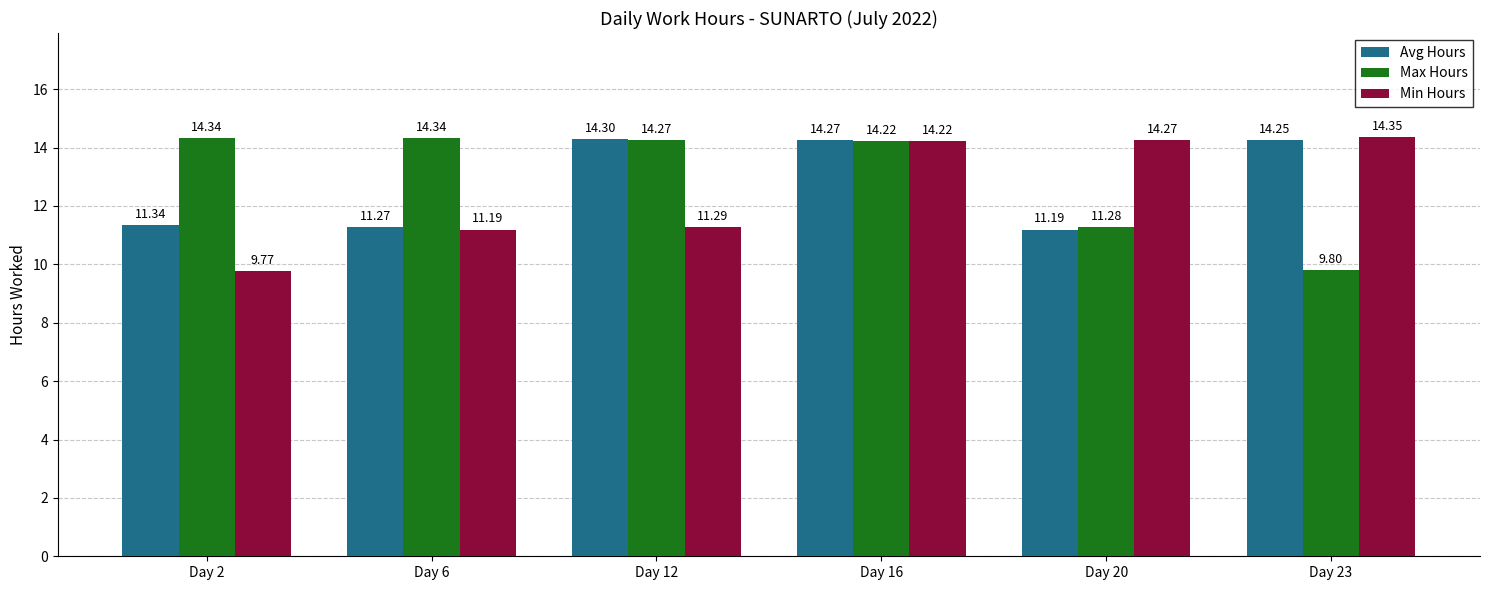

What is the lowest value of the Avg Hours series?

11.2